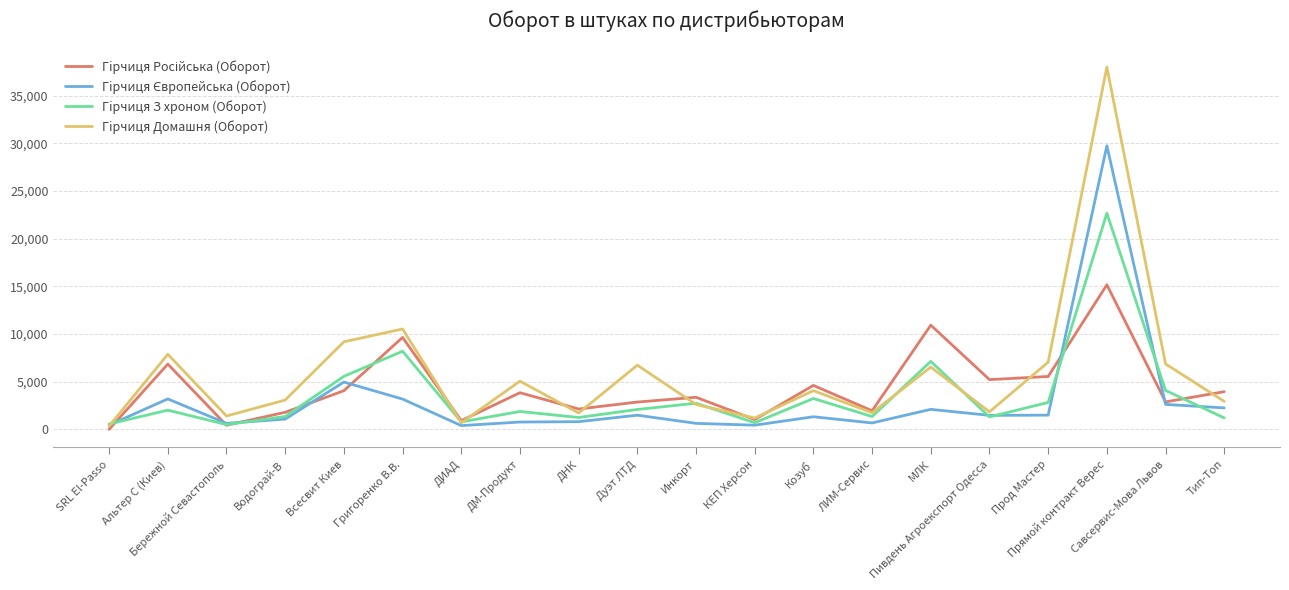

True or false: Гiрчиця З хроном (Оборот) has more than 0 interior local peaks.

True